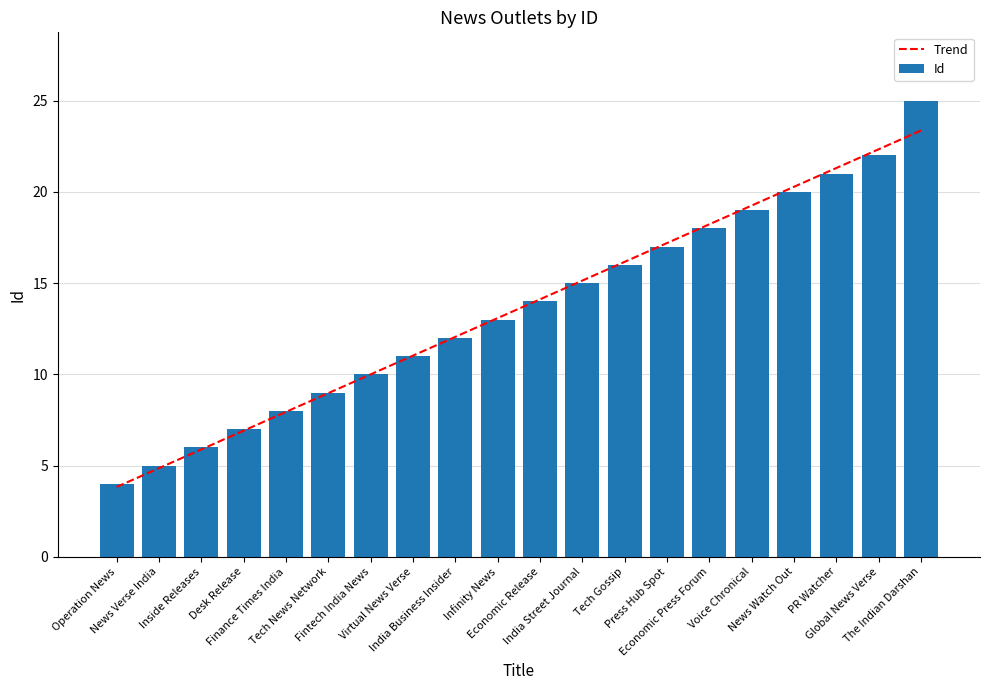

Reading right to left, extract all data points from this chart.

Trend: 23.4	22.3	21.3	20.3	19.3	18.2	17.2	16.2	15.1	14.1	13.1	12.1	11.0	10.0	9.0	7.9	6.9	5.9	4.9	3.8
Id: 25.0	22.0	21.0	20.0	19.0	18.0	17.0	16.0	15.0	14.0	13.0	12.0	11.0	10.0	9.0	8.0	7.0	6.0	5.0	4.0